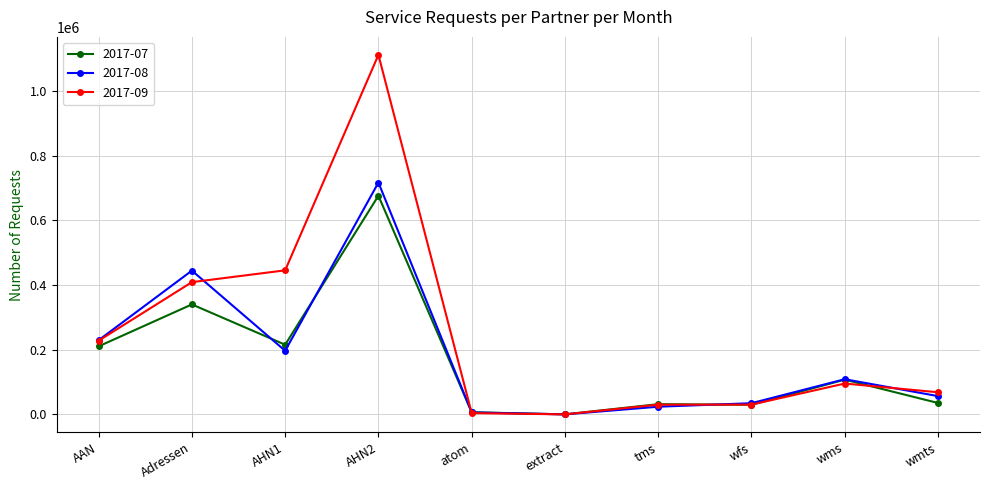

At which category is the sum across all series the highest?

AHN2